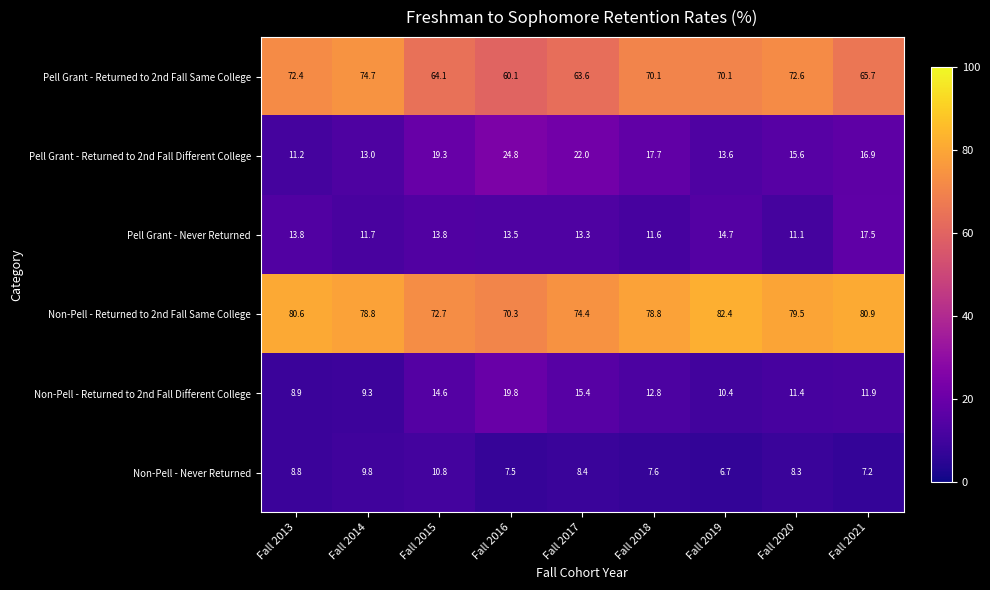

Where does the Non-Pell - Never Returned series first go above 8?

Fall 2013